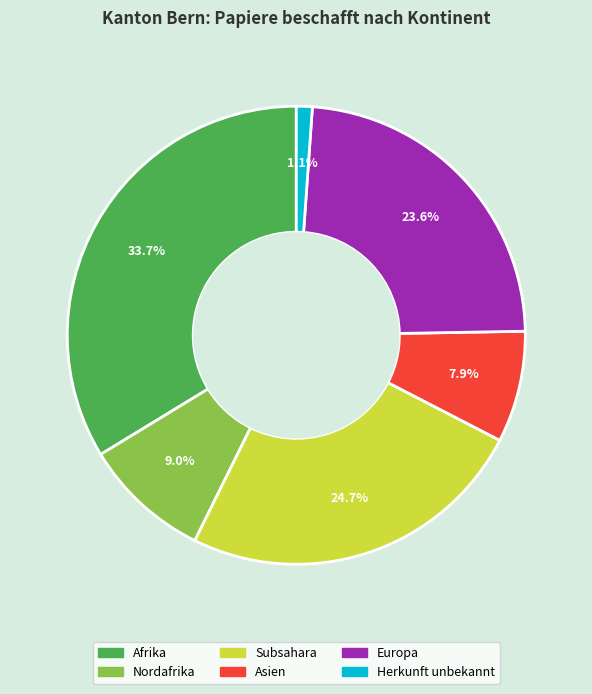

Does any single category account for the majority?

No